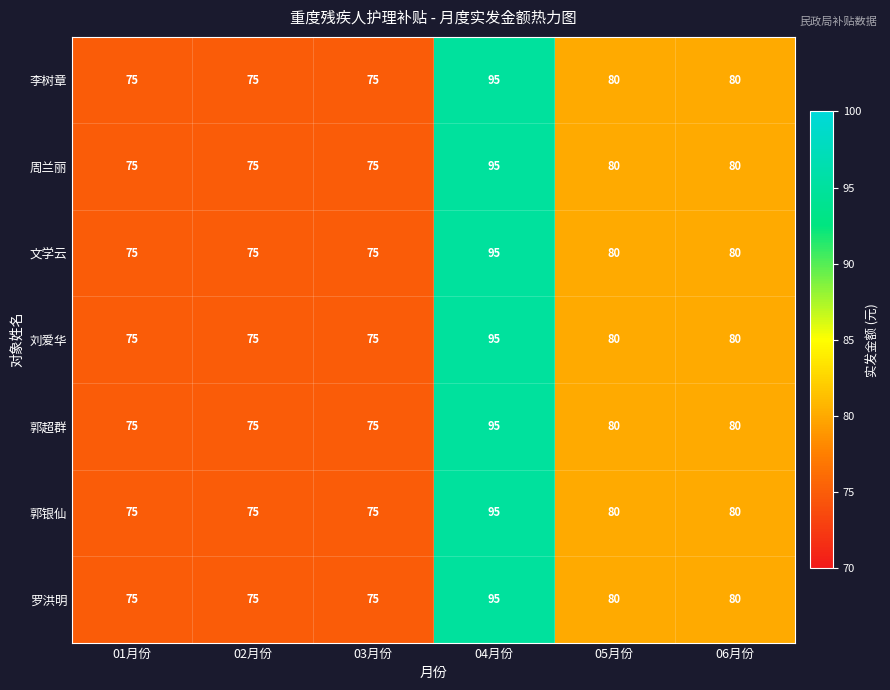

Count the number of categories in the chart.

6